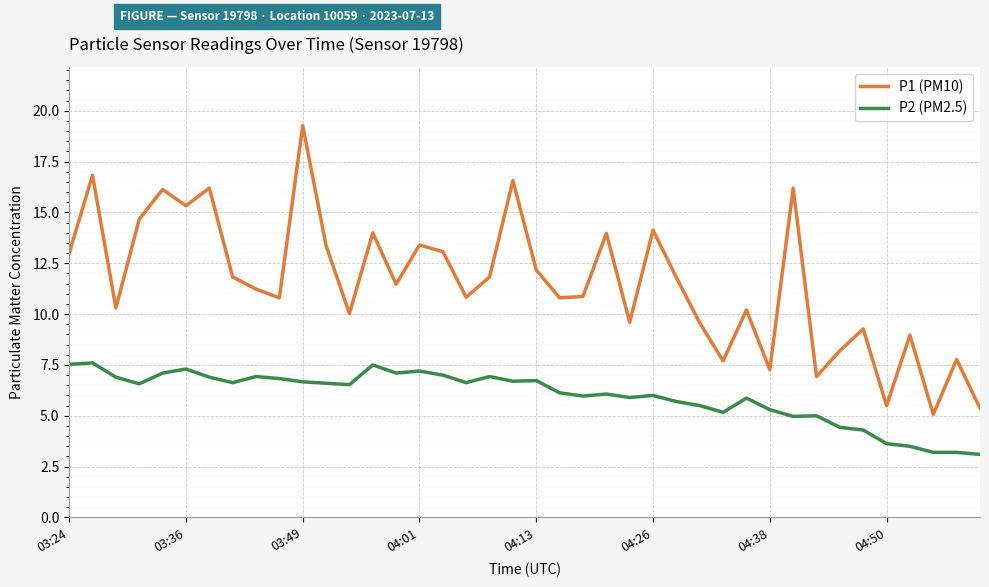

Which series has the largest range (max minus min)?

P1 (PM10)